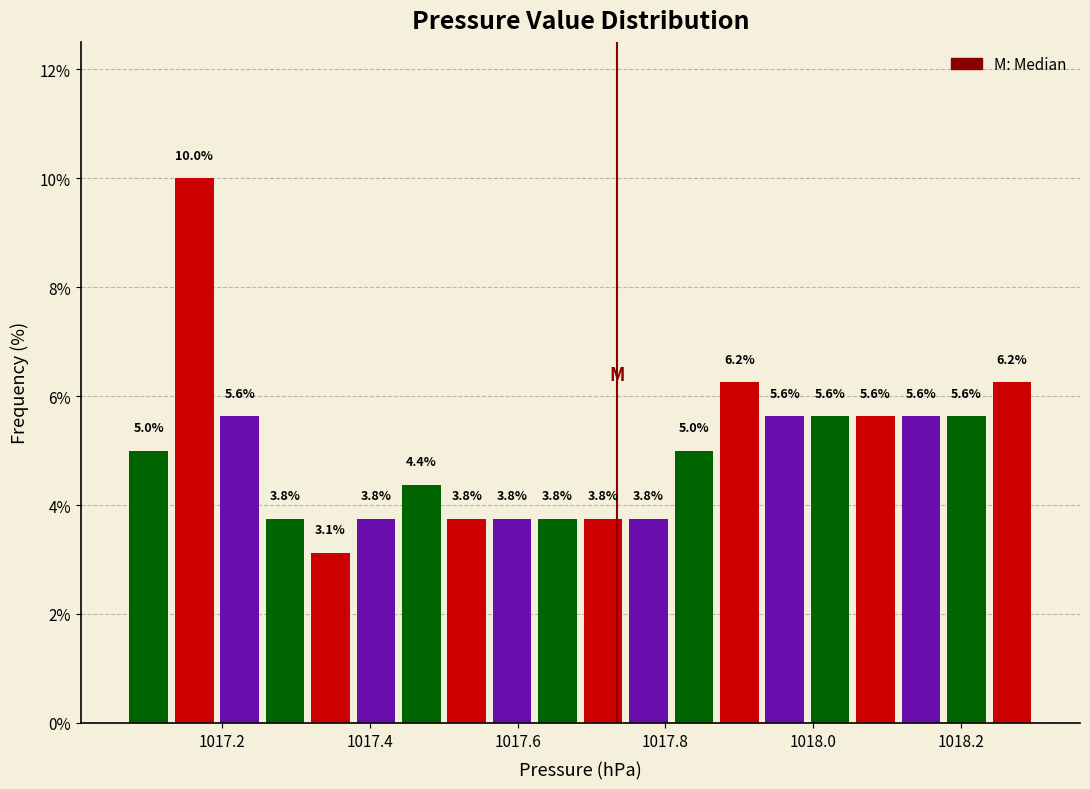

Read against the x-axis, roughly where is the centre of the tallest bar?

1017.16